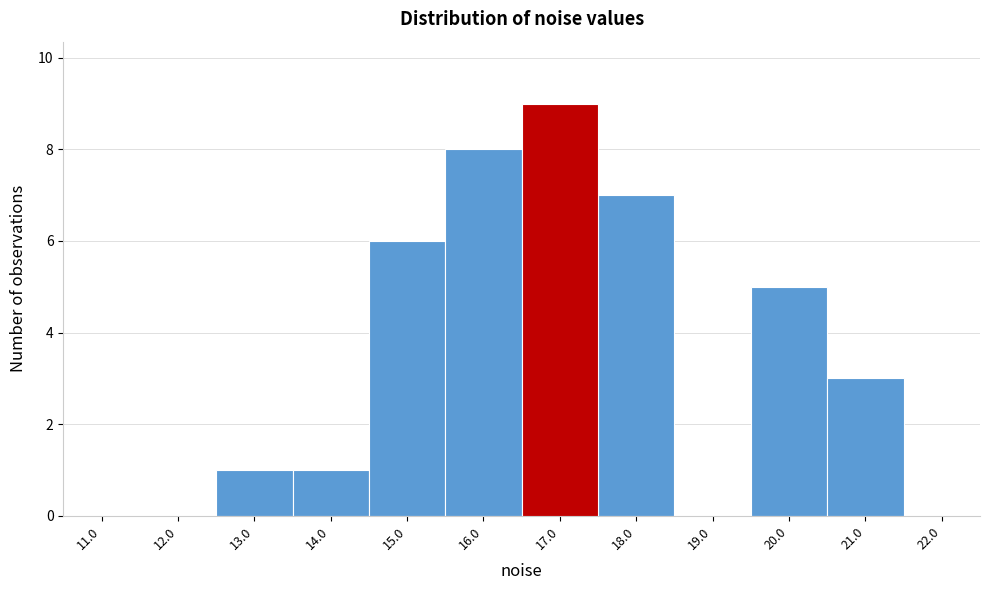

Reading left to right, extract all data points from this chart.

11.0=0	12.0=0	13.0=1	14.0=1	15.0=6	16.0=8	17.0=9	18.0=7	19.0=0	20.0=5	21.0=3	22.0=0